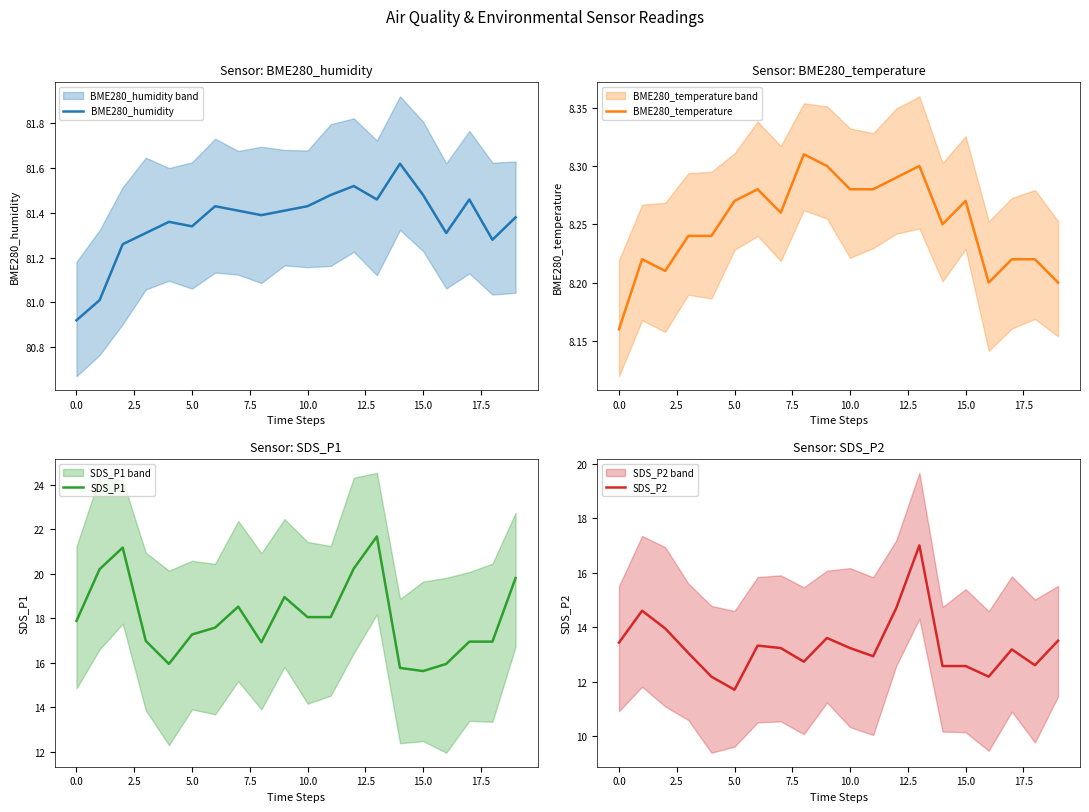

True or false: BME280_temperature and BME280_humidity intersect in this chart.

False